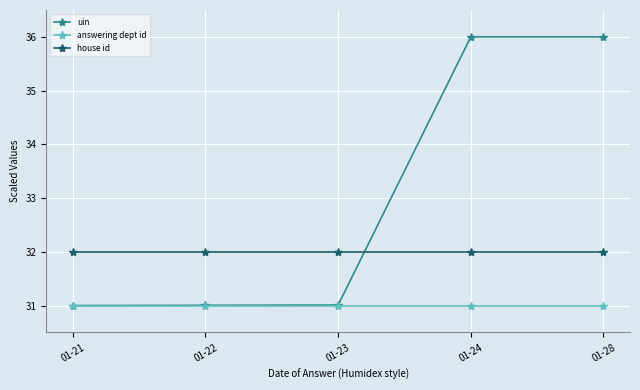

Which series has the widest spread of values?

uin